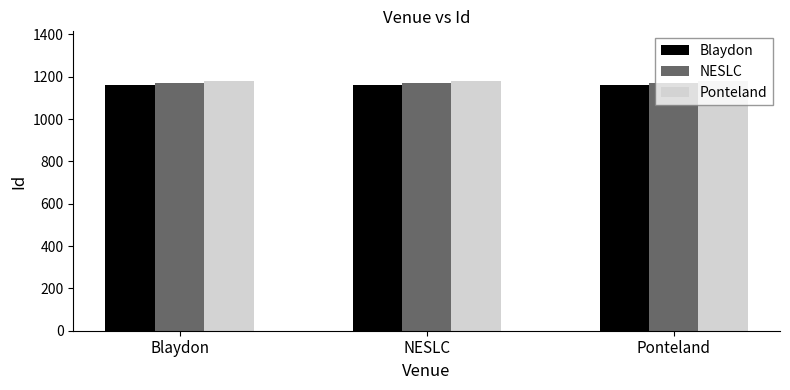

Is the value of Ponteland at Ponteland greater than the value of Blaydon at Ponteland?

Yes